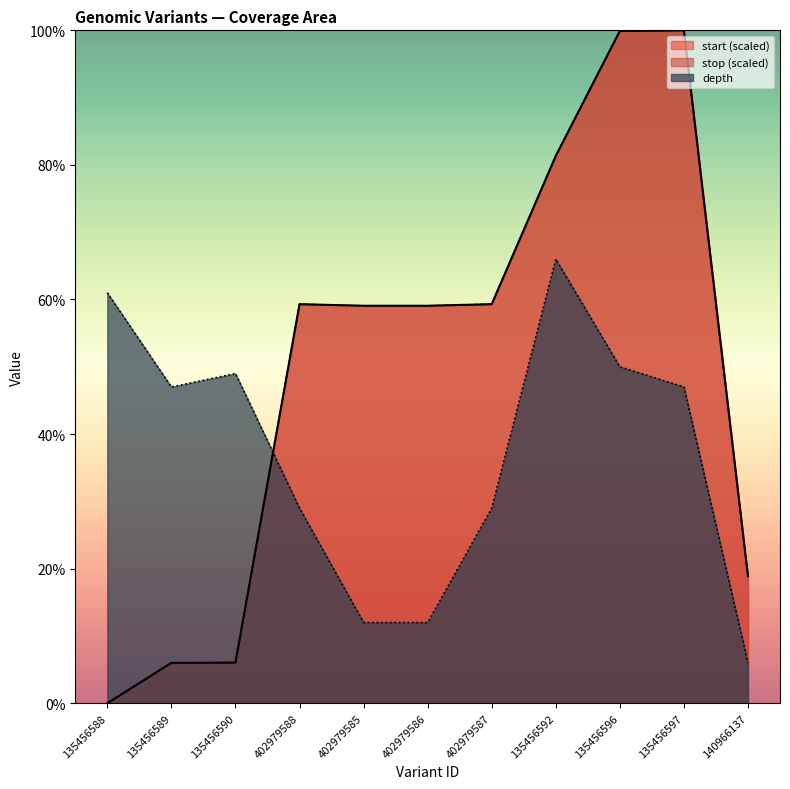

At which label is depth closest to 36?

402979588